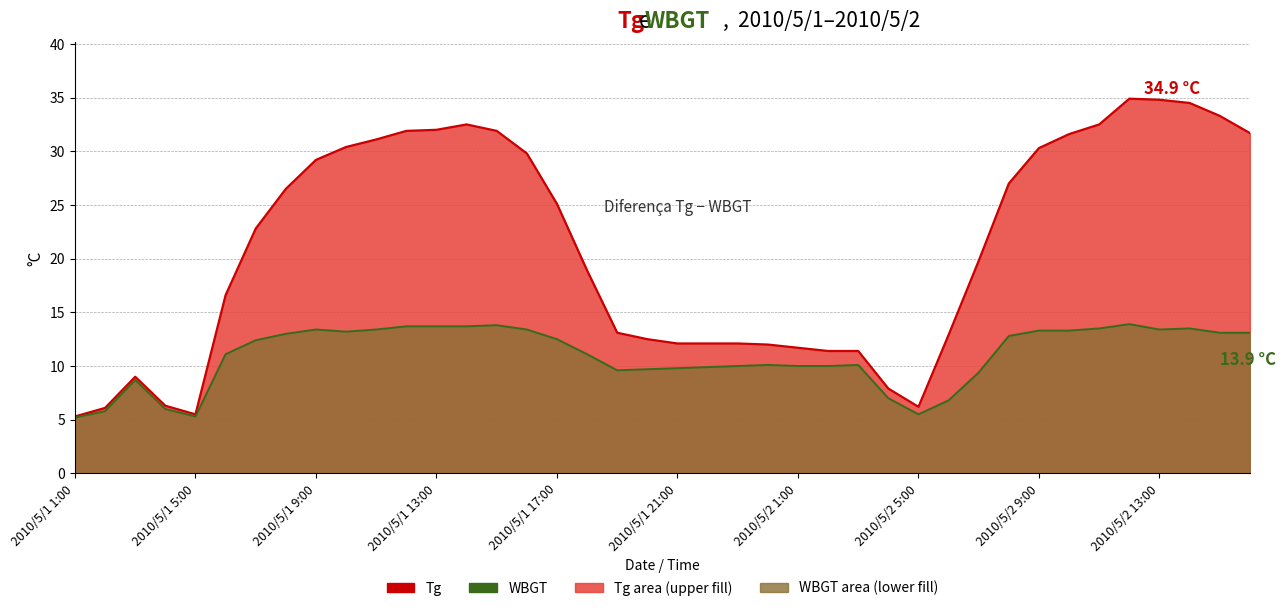

What is the maximum value shown in the chart?

34.9